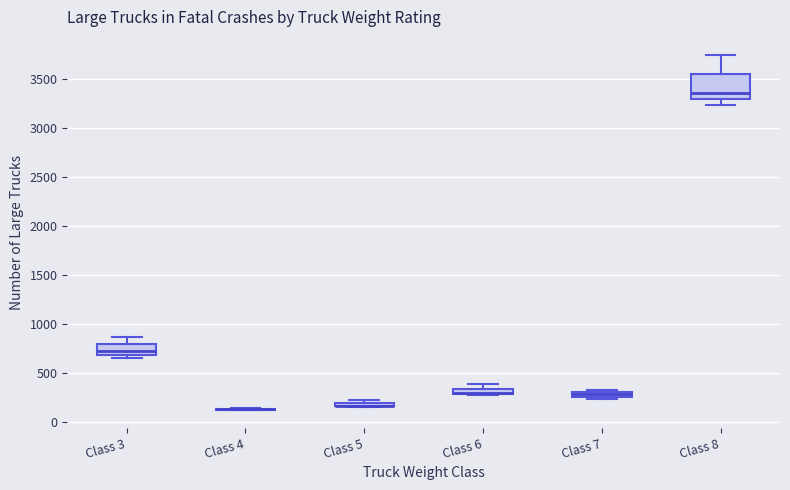

Comparing the boxes themselves (not the whiskers), which one is the tallest?

Class 8